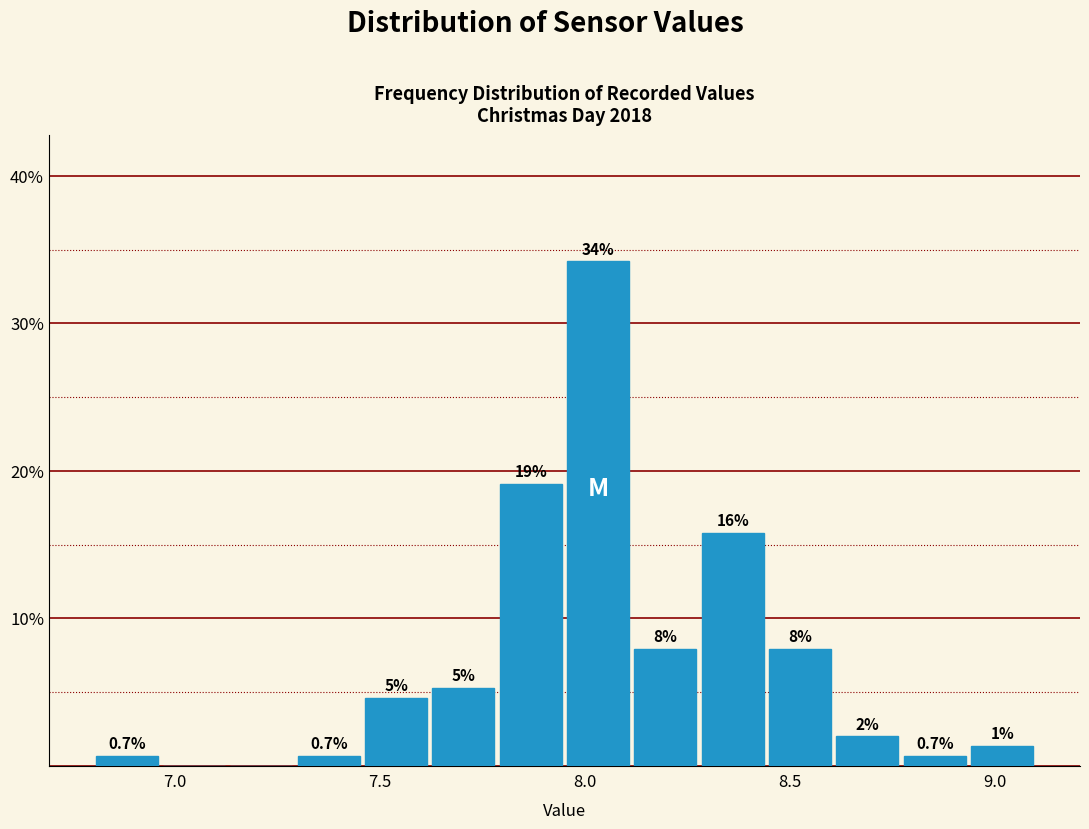

Read against the x-axis, roughly where is the centre of the tallest bar?

8.05